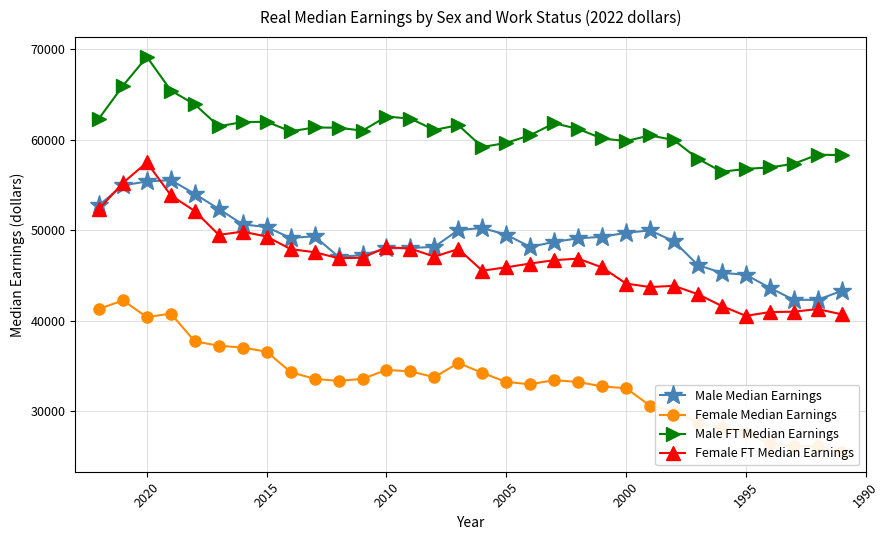

How many values in the Female Median Earnings series are below 33600?

16